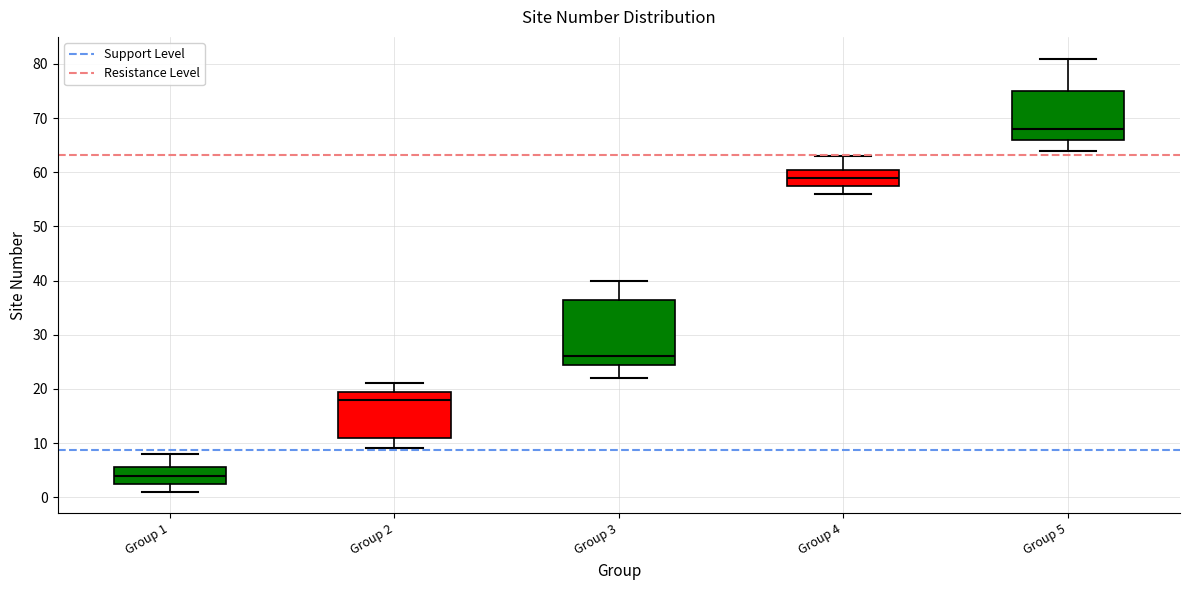

Which box's median line is the lowest?

Group 1